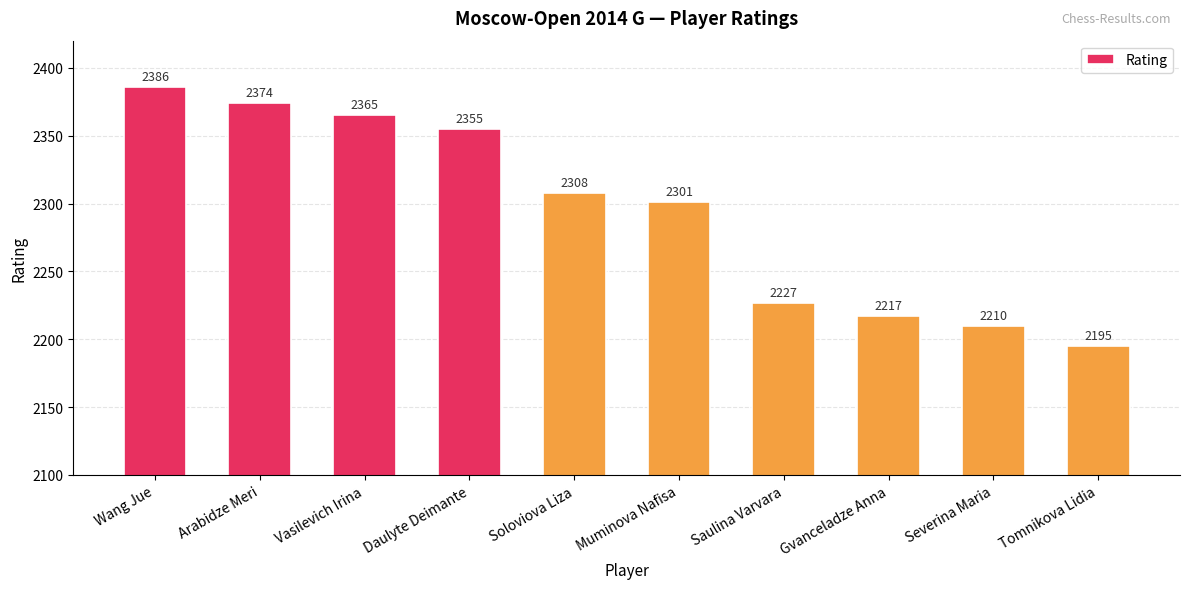

What position from the left is Wang Jue?

1